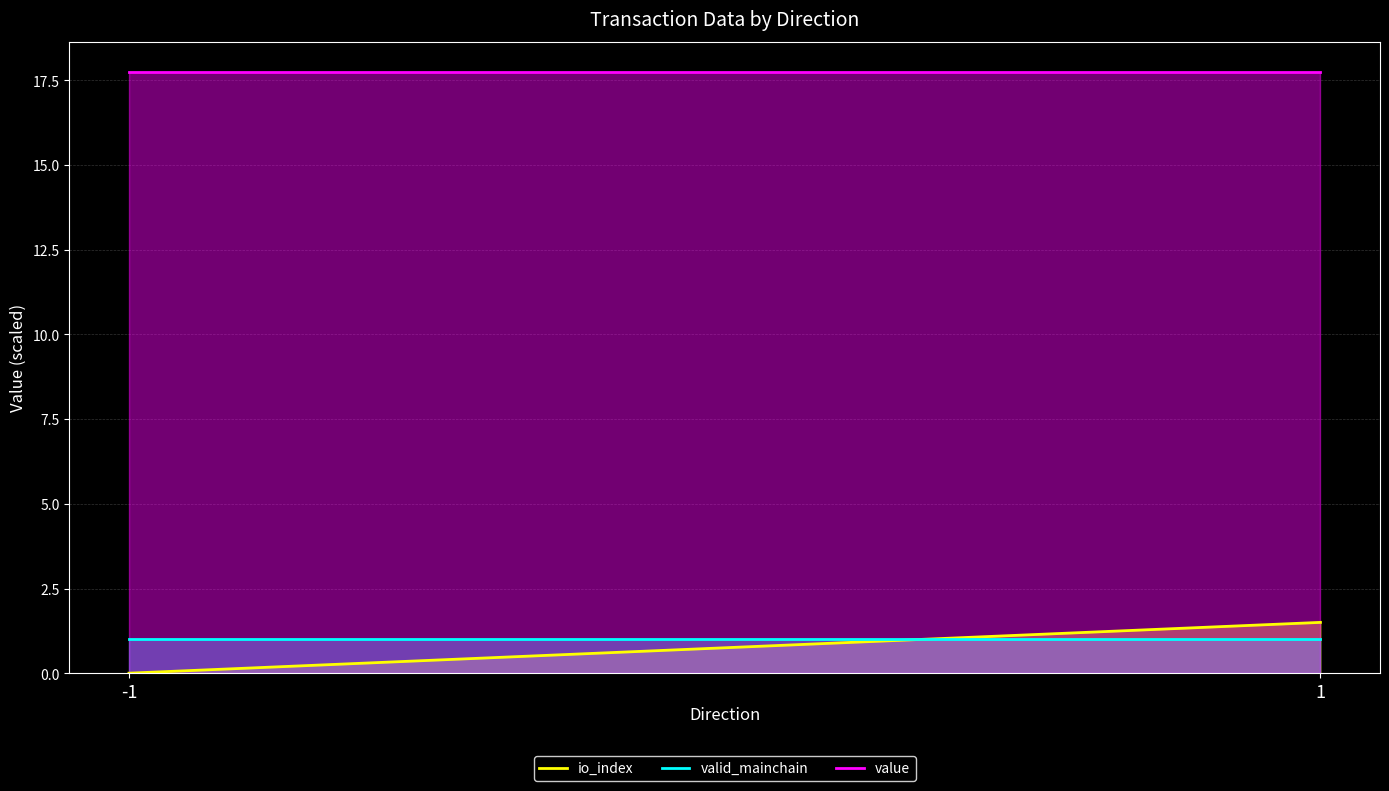

How many values in io_index are above zero?

1